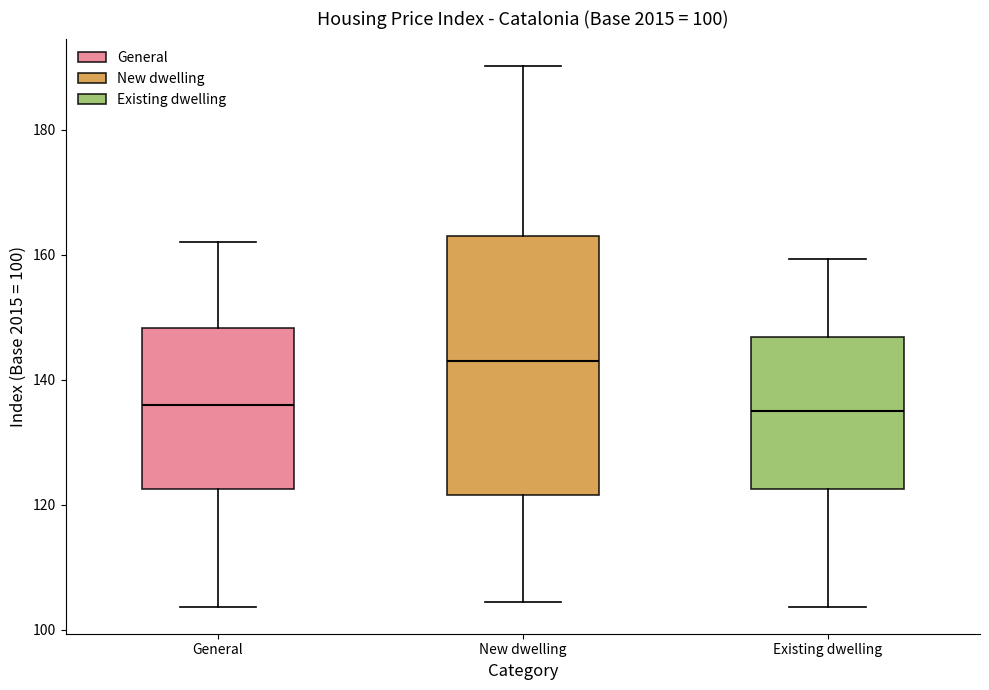

Comparing the boxes themselves (not the whiskers), which one is the tallest?

New dwelling